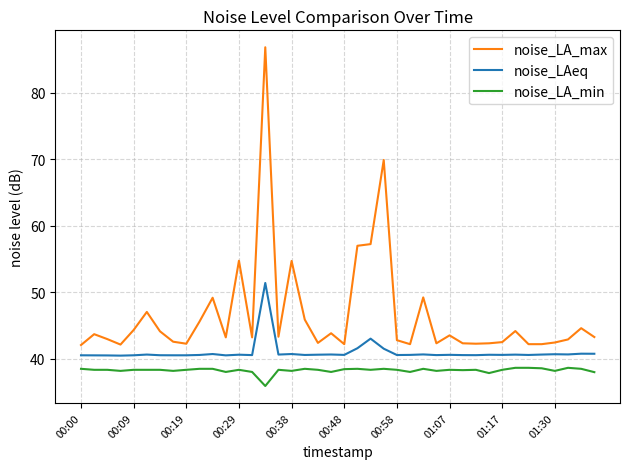

True or false: noise_LA_min and noise_LA_max cross at least once.

False